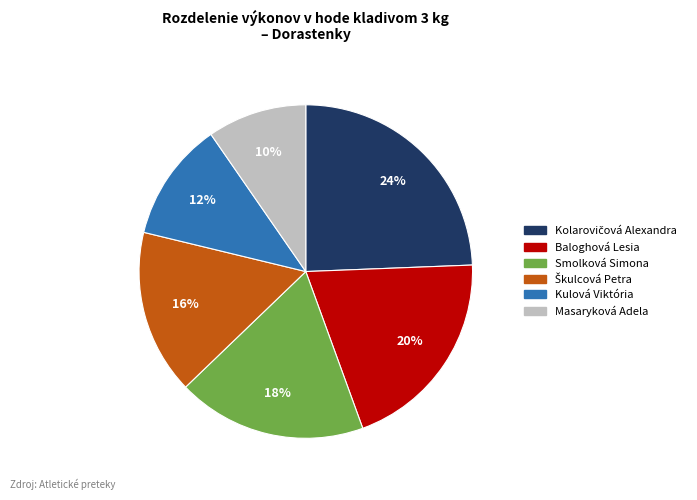

Does any single category account for the majority?

No